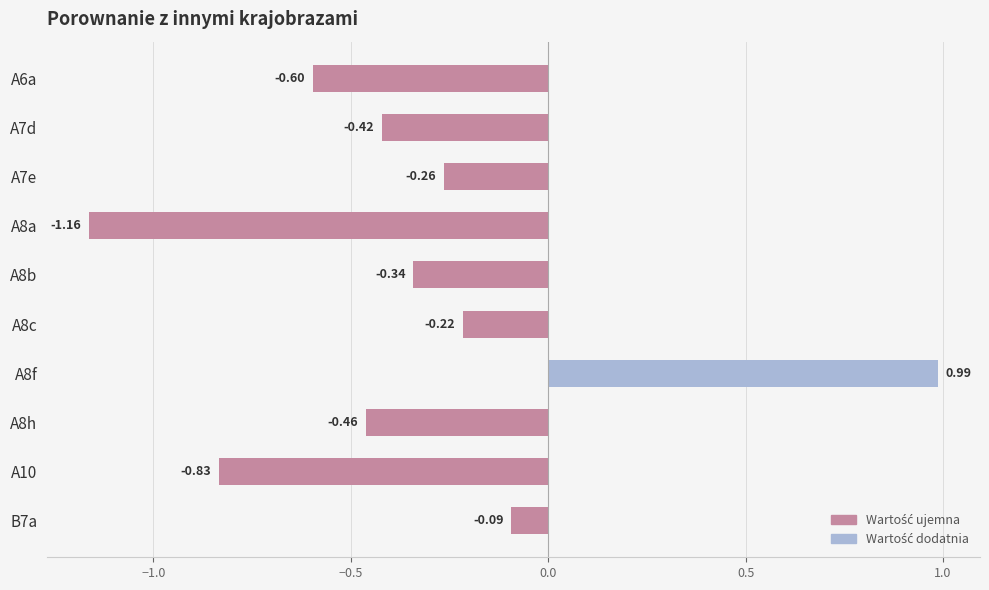

What is the sum of all values?

-3.4